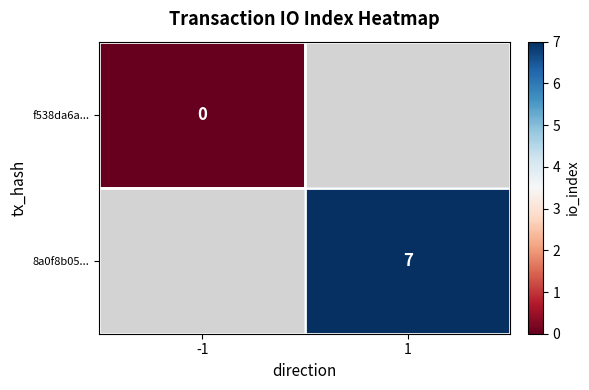

The 8a0f8b05... series shows 10 at 1. True or false?

False